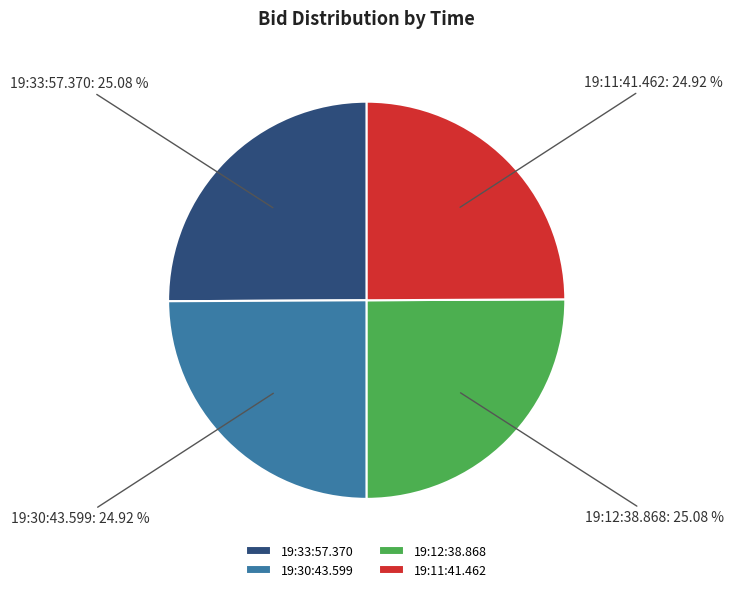

Does 19:30:43.599 account for over 50% of the chart?

No